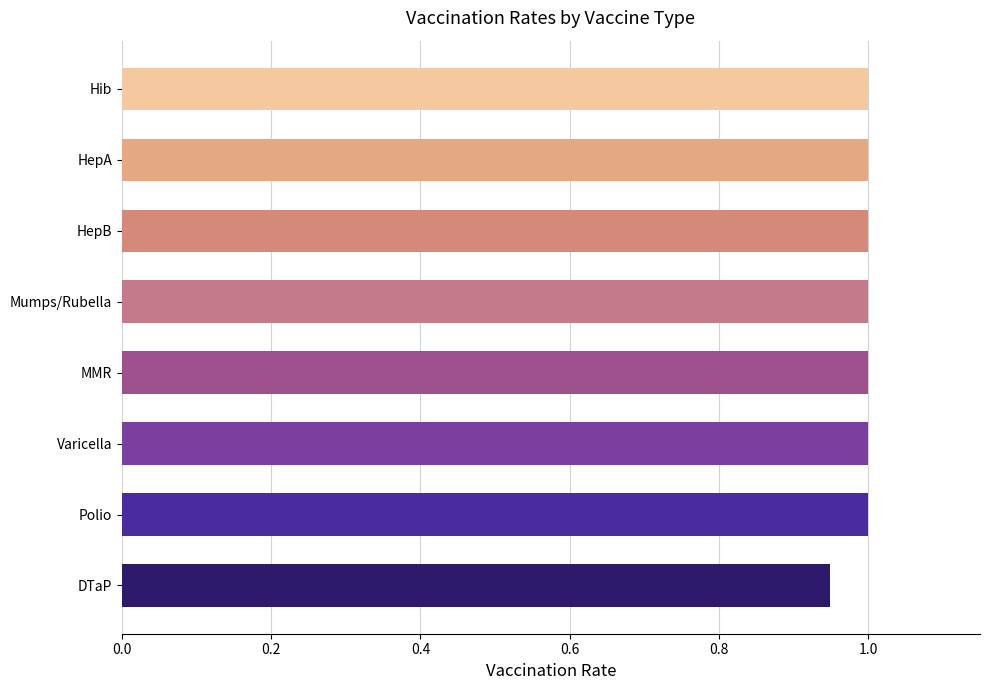

Are the bars horizontal?

Yes